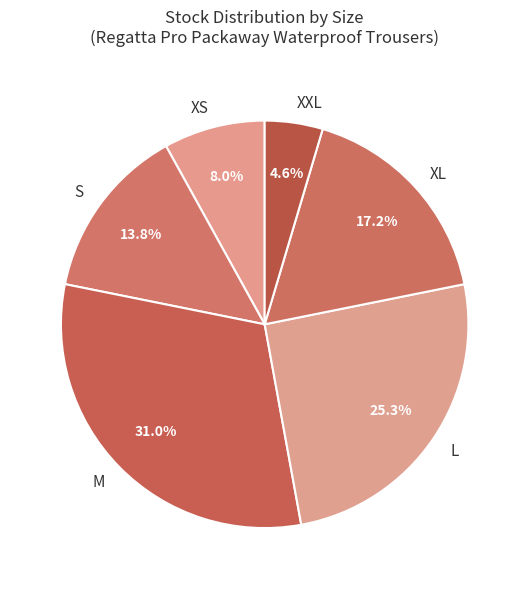

To the nearest percent, what percentage of the pie is M?

31%